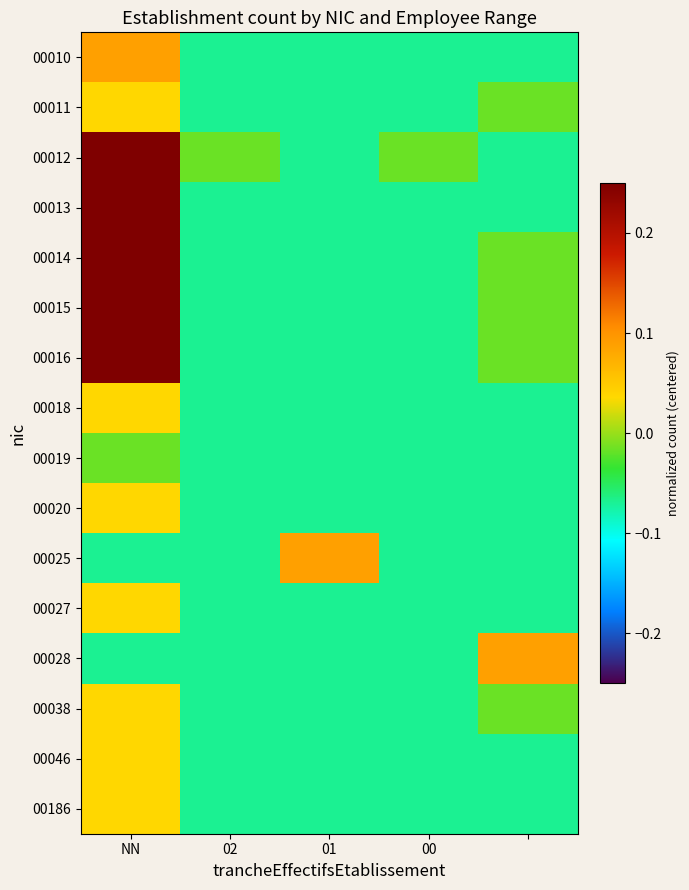

What is the maximum value shown in the chart?

0.9